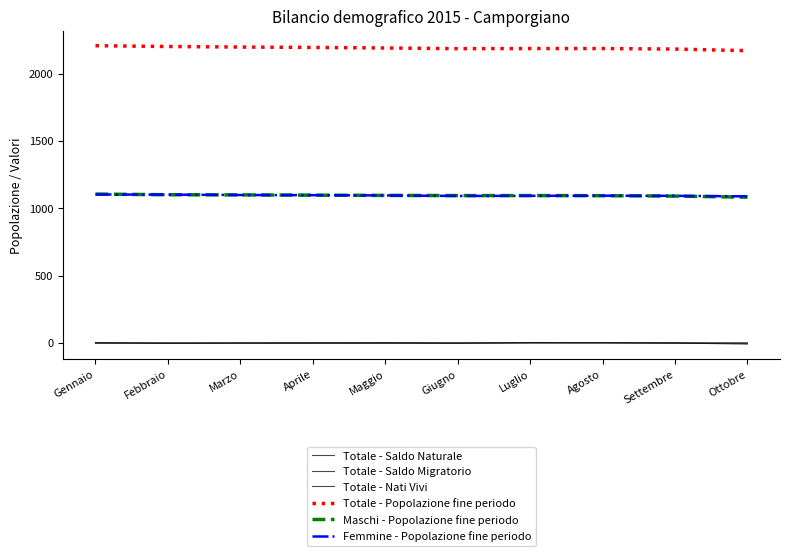

What is the total value across all series at Ottobre?

4328